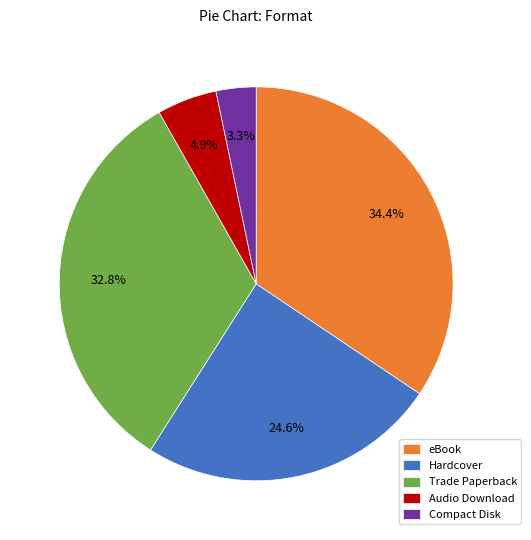

How many slices are in this pie chart?

5